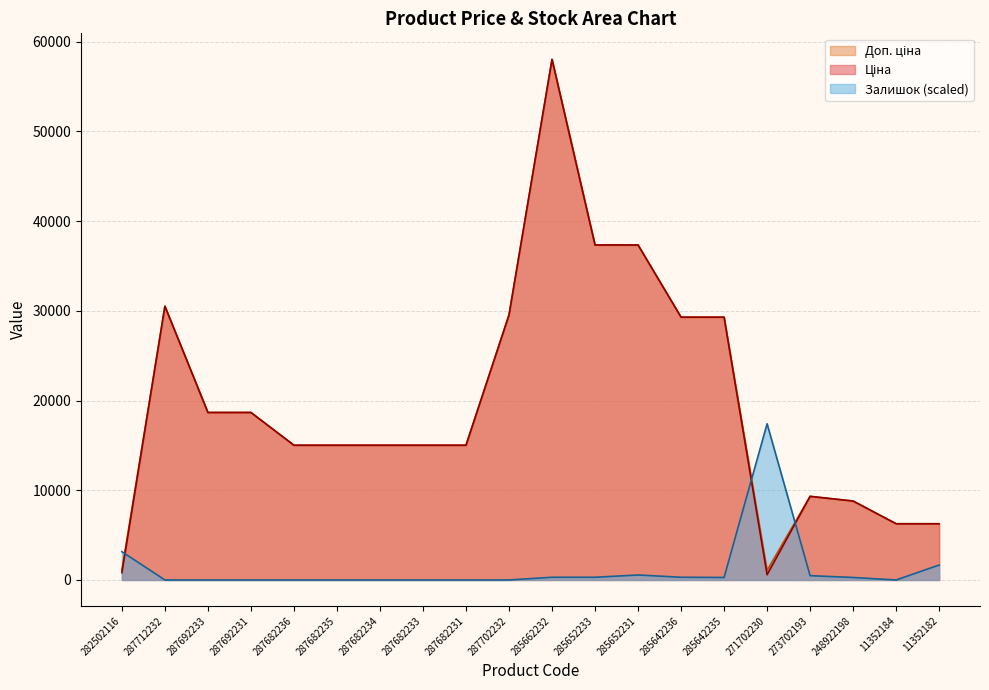

Where do Залишок and Ціна first cross each other?

282502116 and 287712232